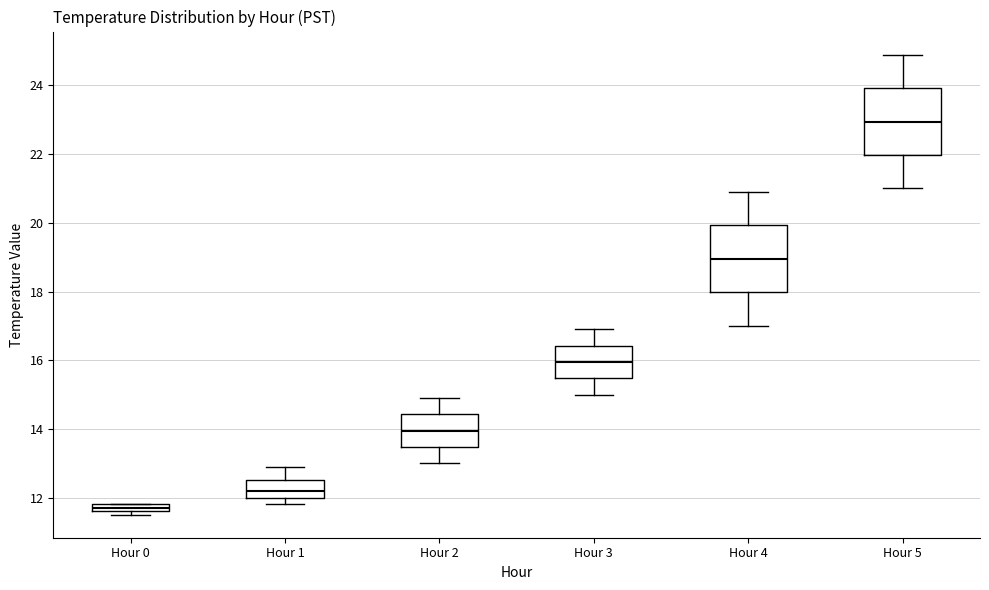

Where is the lower edge of the box for Hour 5 on the y-axis? The values are not printed on the chart, so give them approximately, as read against the axis.

22.0